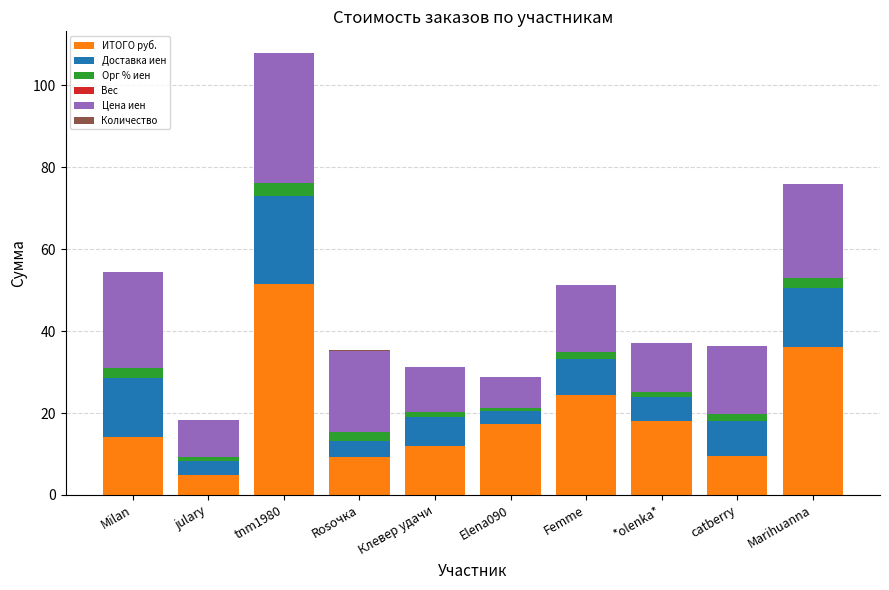

What is the maximum value for ИТОГО руб.?

51.6